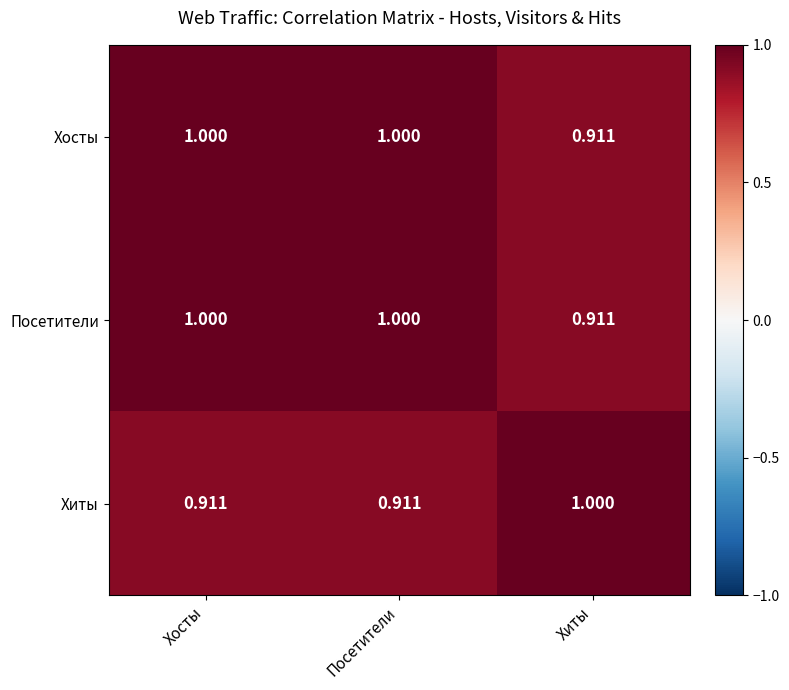

At which label is Хосты closest to 0?

Хиты